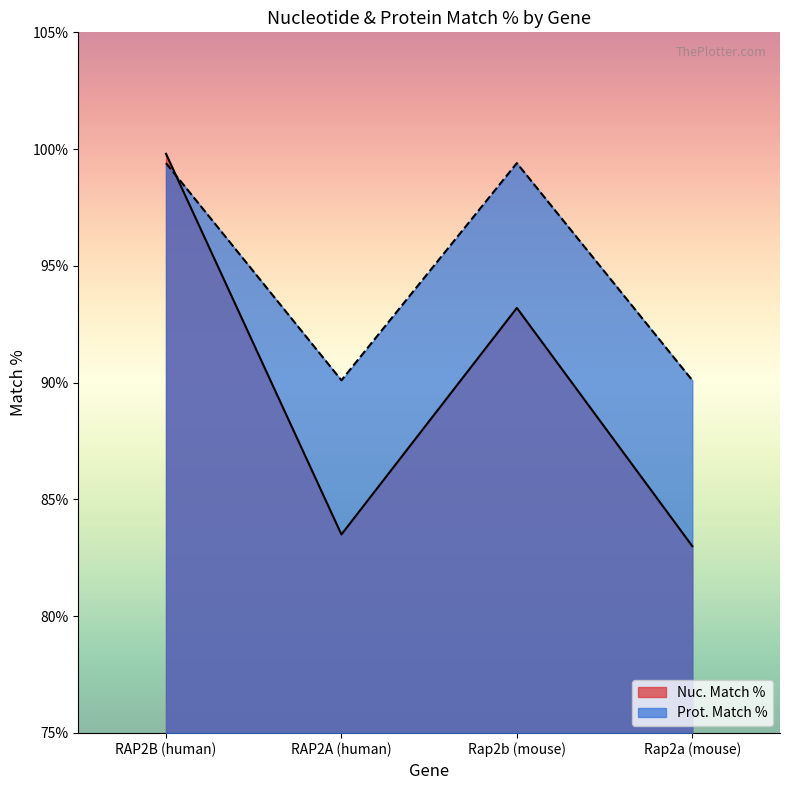

In Prot. Match %, how many points are higher than both neighbors (excluding endpoints)?

1